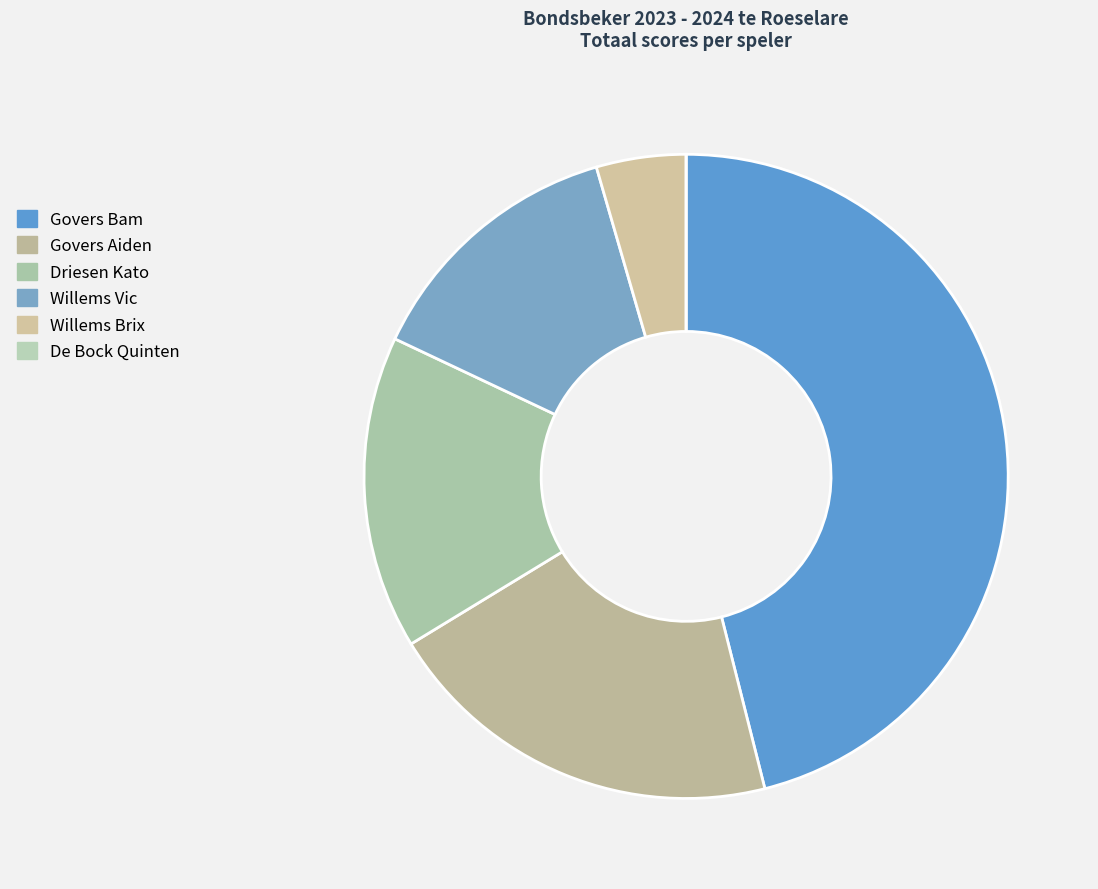

To the nearest percent, what is the average slice percentage?

17%